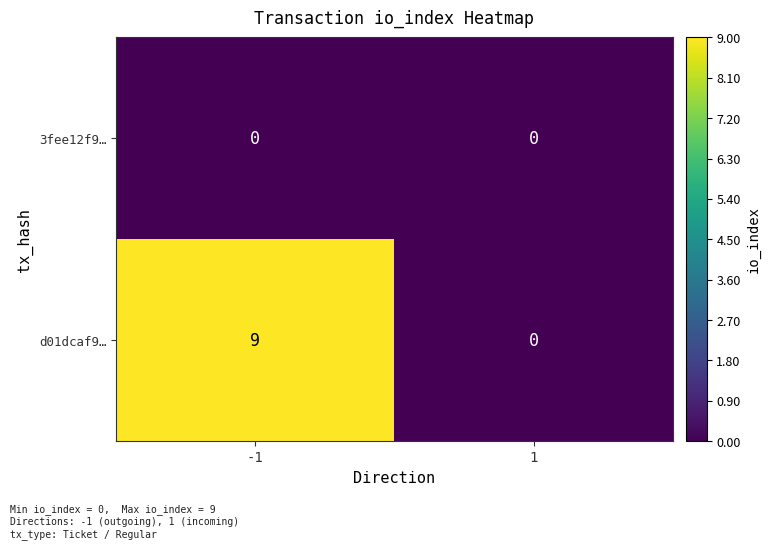

Reading right to left, transcribe all the data shown in this chart.

3fee12f9…: 1=0	-1=0
d01dcaf9…: 1=0	-1=9